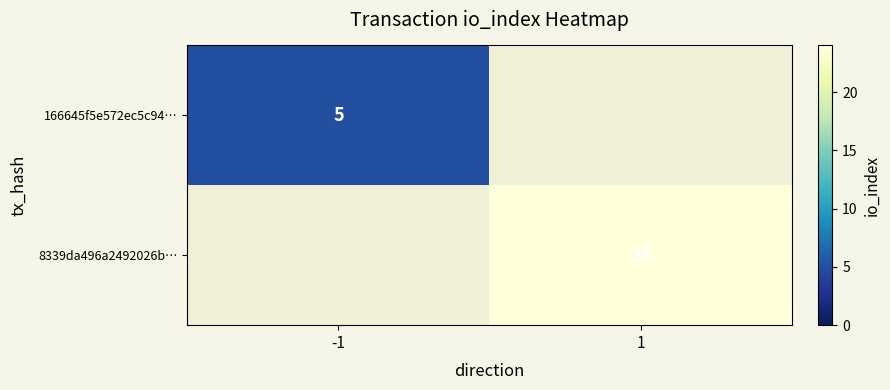

Is the value of 166645f5e572ec5c94… at -1 greater than the value of 8339da496a2492026b… at 1?

No